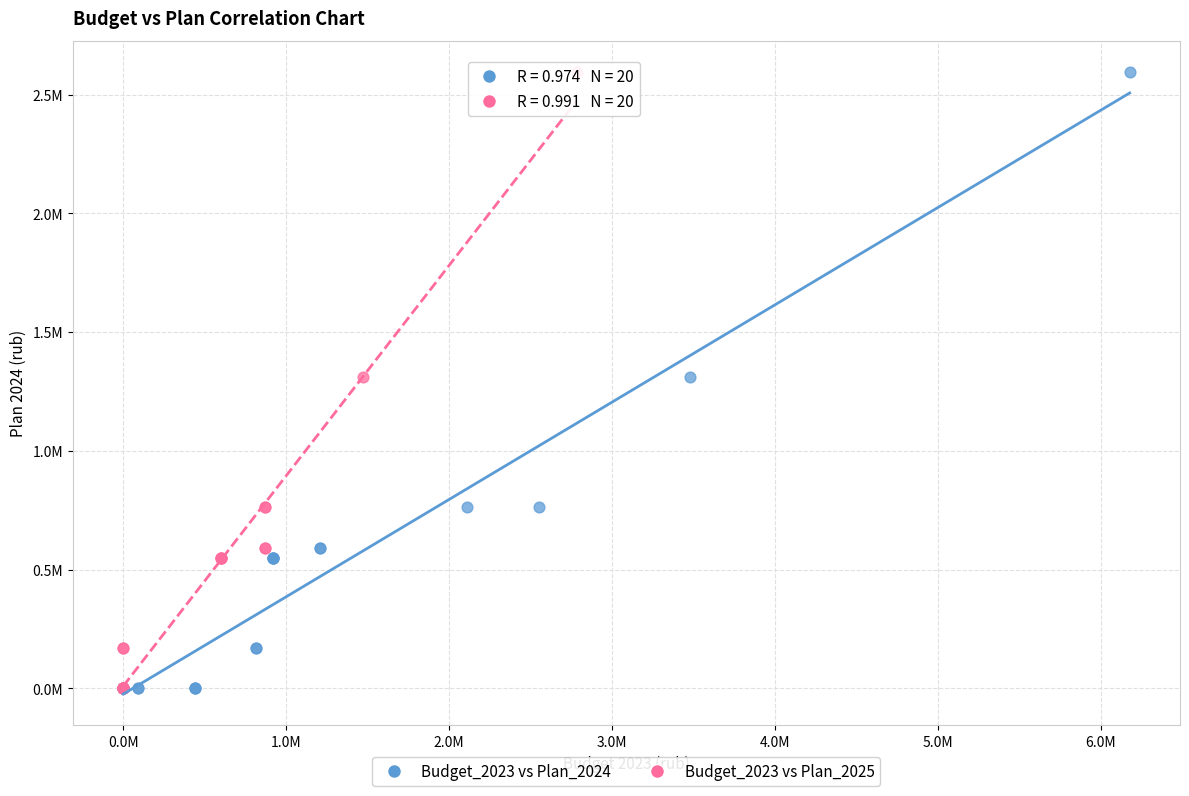

What are all the series names shown in the legend?

Budget_2023 vs Plan_2024, Budget_2023 vs Plan_2025